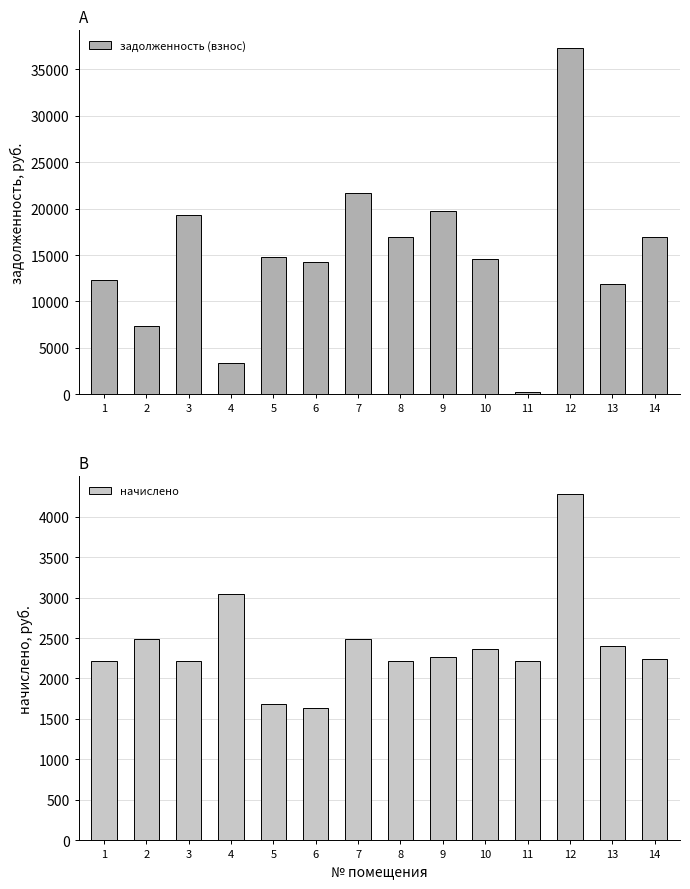

Reading right to left, extract all data points from this chart.

задолженность (взнос): 16956.7	11905.1	37323.1	245.7	14553.3	19742.5	16896.6	21644.5	14230.7	14735.5	3411.4	19273.6	7382.3	12283.7
начислено: 2236.5	2398.5	4282.2	2211.3	2363.4	2265.1	2211.3	2483.4	1632.8	1690.7	3042.0	2211.3	2486.2	2212.5